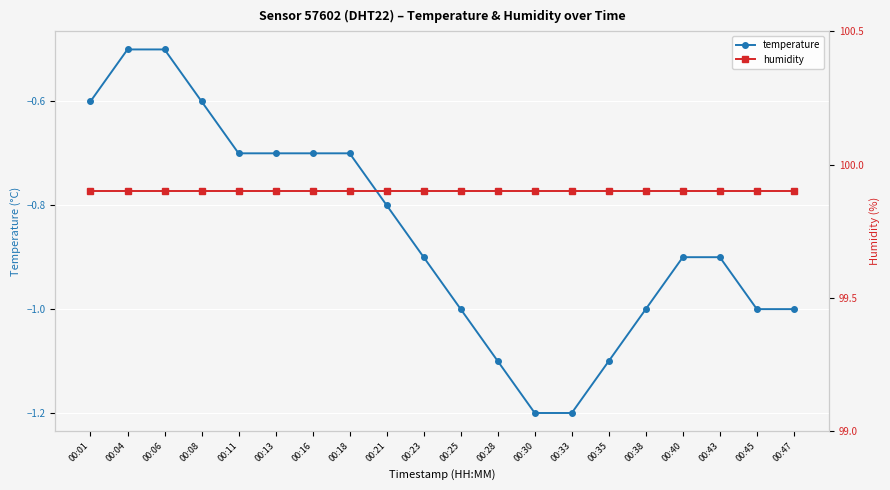

What is the total value across all series at 00:06?

99.4